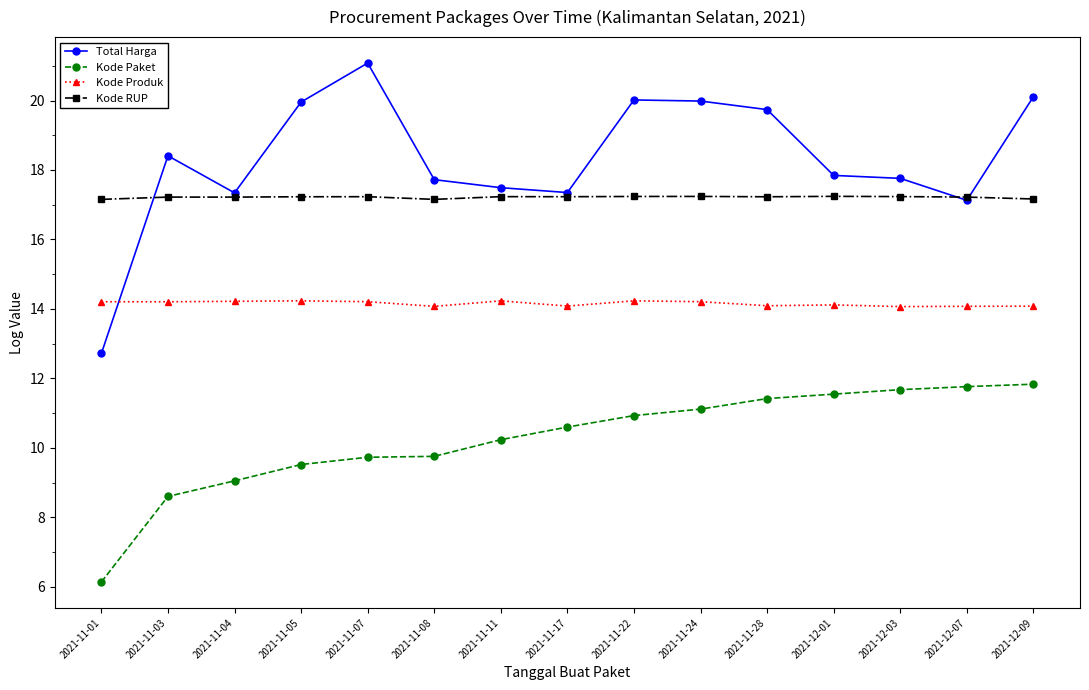

Which category has the highest value across all series?

2021-11-07